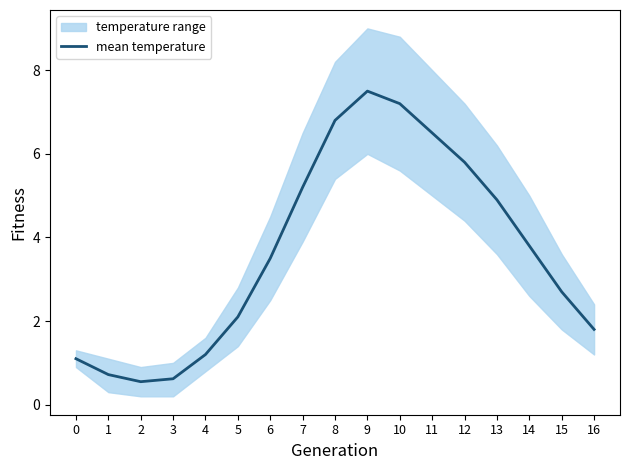

What is the difference between the maximum and minimum values?

7.0